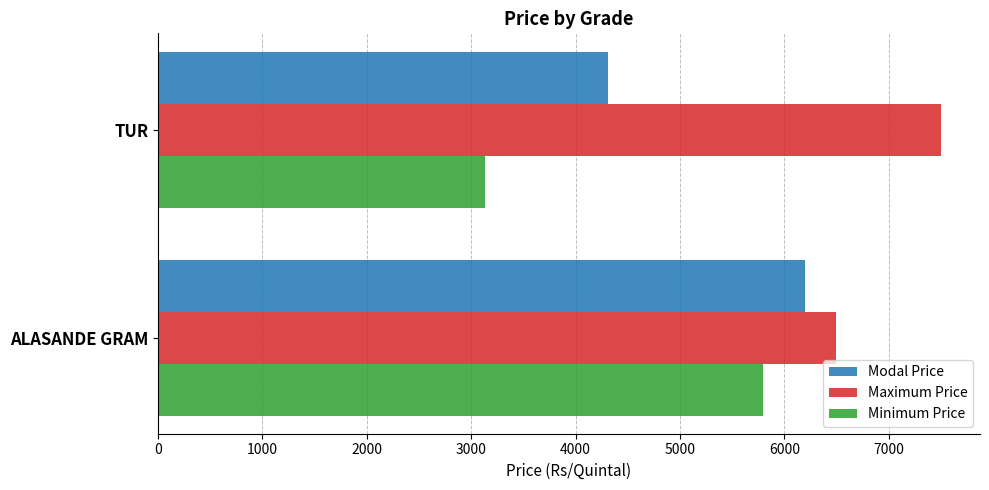

How many values in the Maximum Price series are below 7500?

1